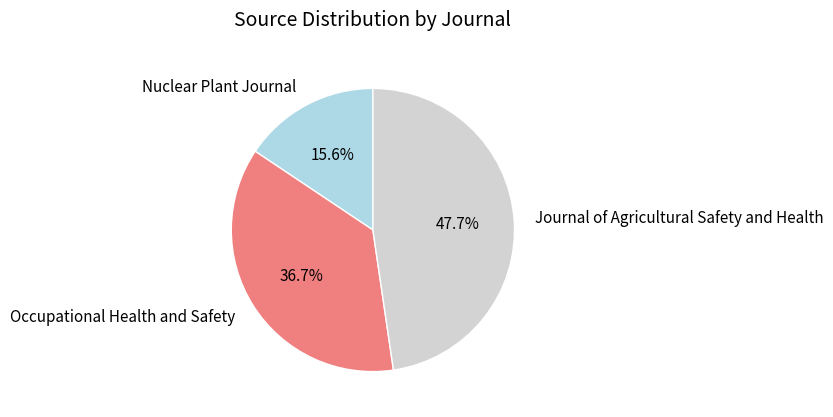

Count the number of slices in the pie.

3